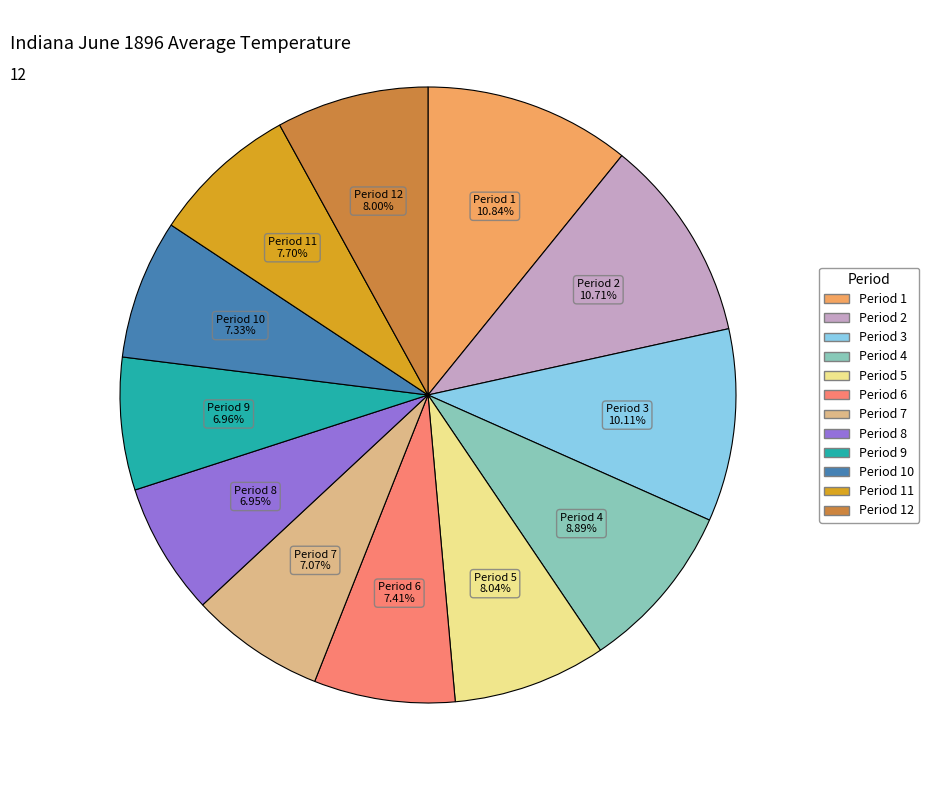

Is there a majority slice in this chart?

No